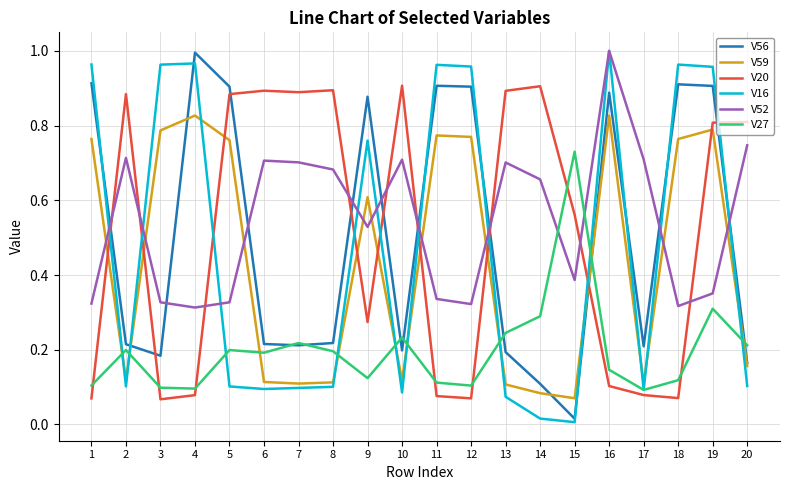

The value of V20 at 18 is 0.0. True or false?

False